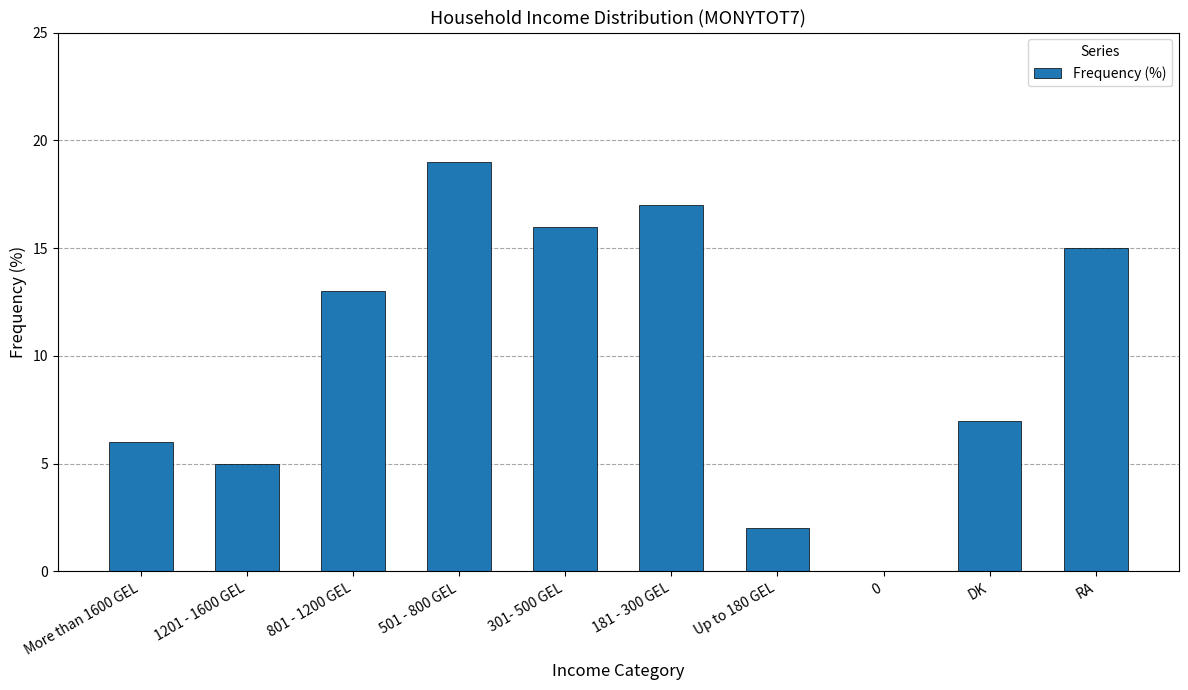

What is the change in value from More than 1600 GEL to 801 - 1200 GEL?

+7